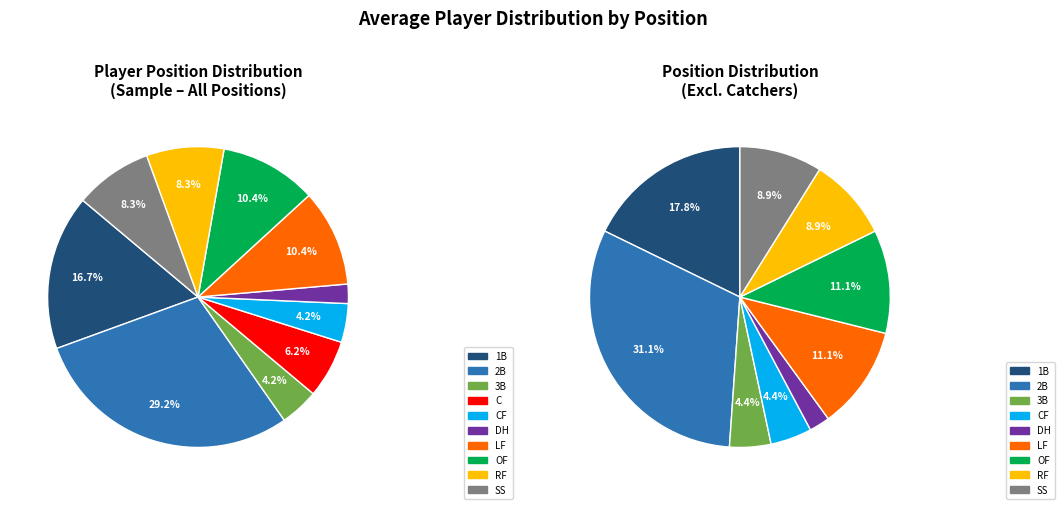

Which has a higher value, 3B or C?

C